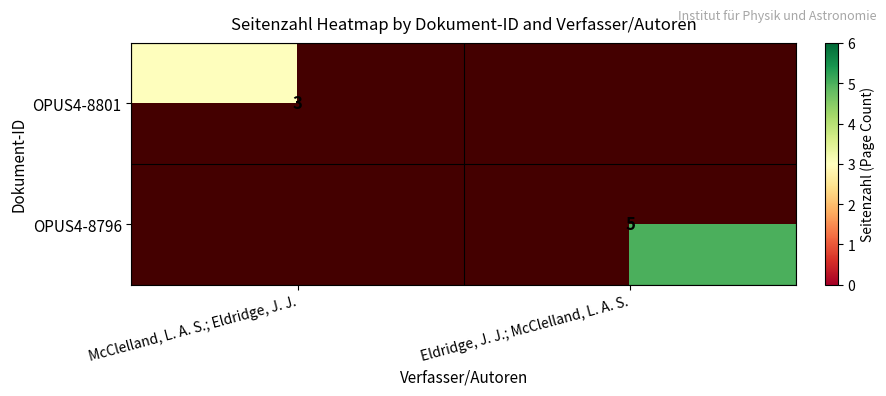

Is it true that OPUS4-8801 equals 4.7 at McClelland, L. A. S.; Eldridge, J. J.?

False